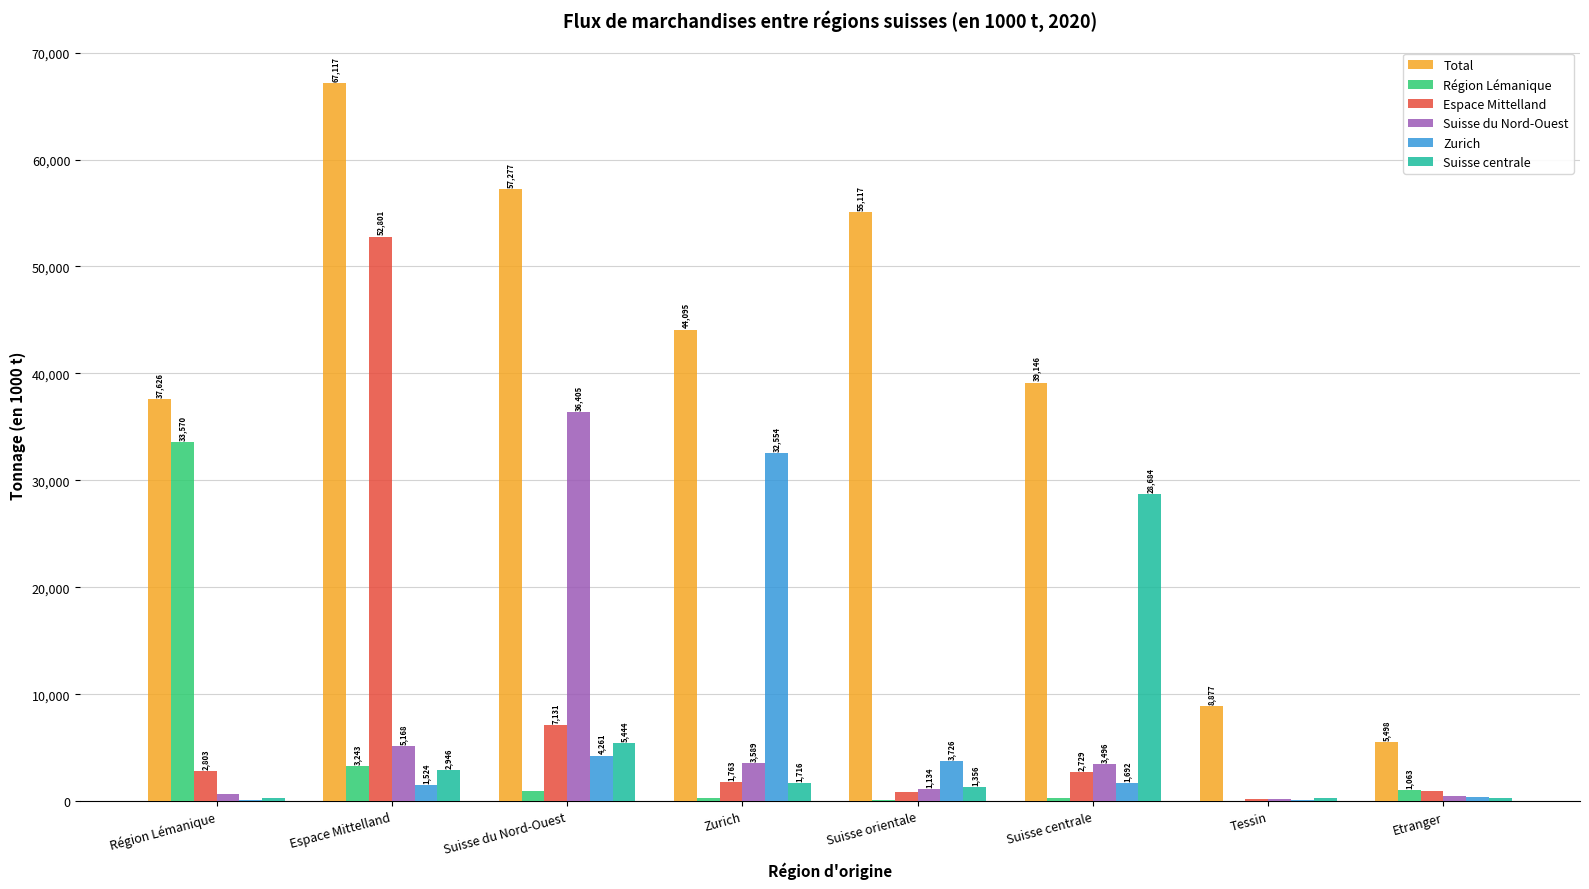

How many values in the Suisse centrale series exceed 1716?

4